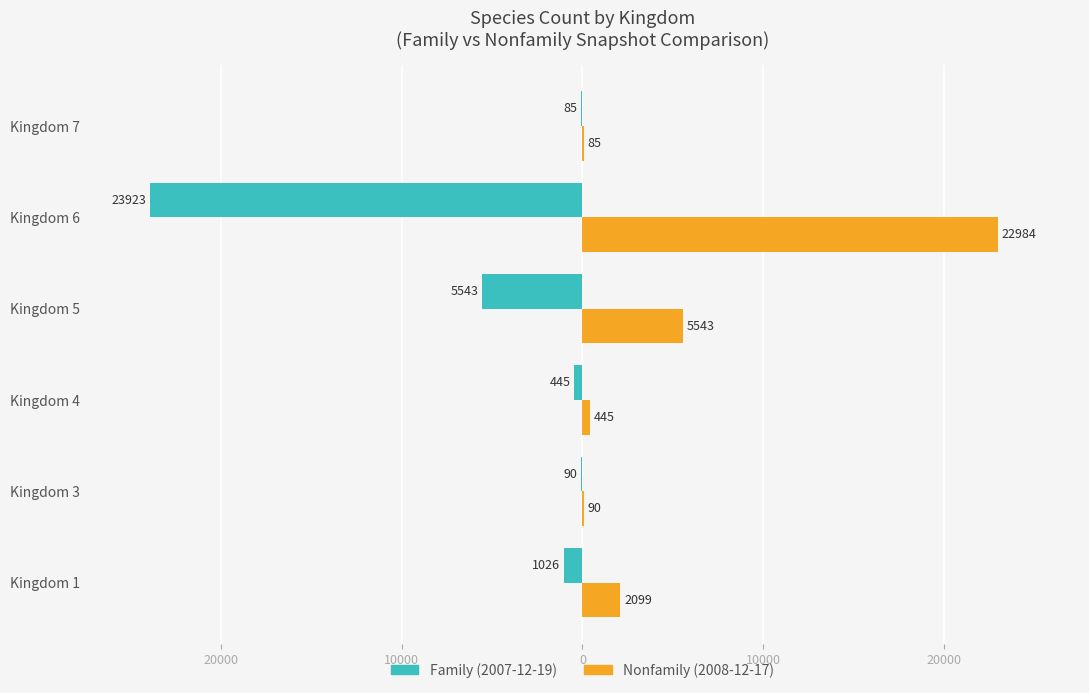

What are all the series names shown in the legend?

Family (2007-12-19), Nonfamily (2008-12-17)